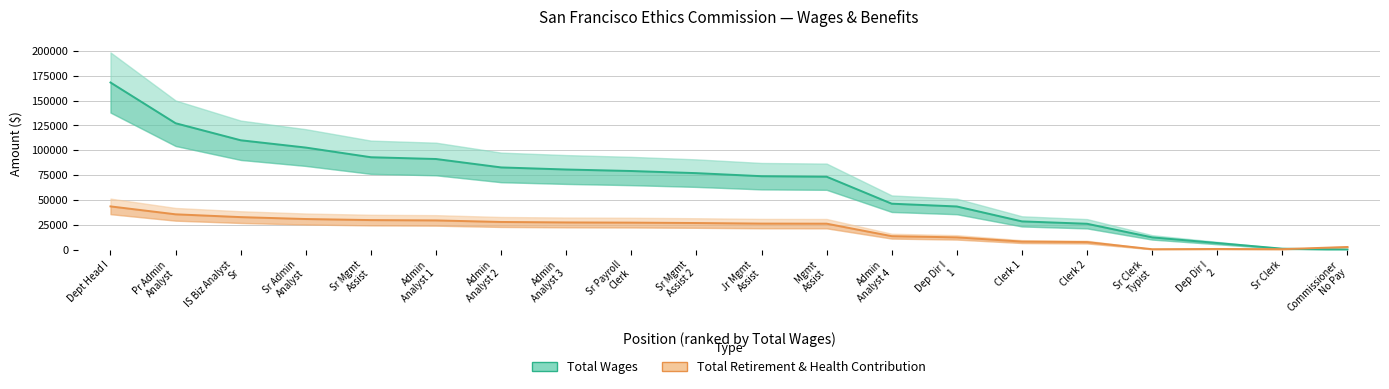

What is the sum of all Total Wages values?

1322136